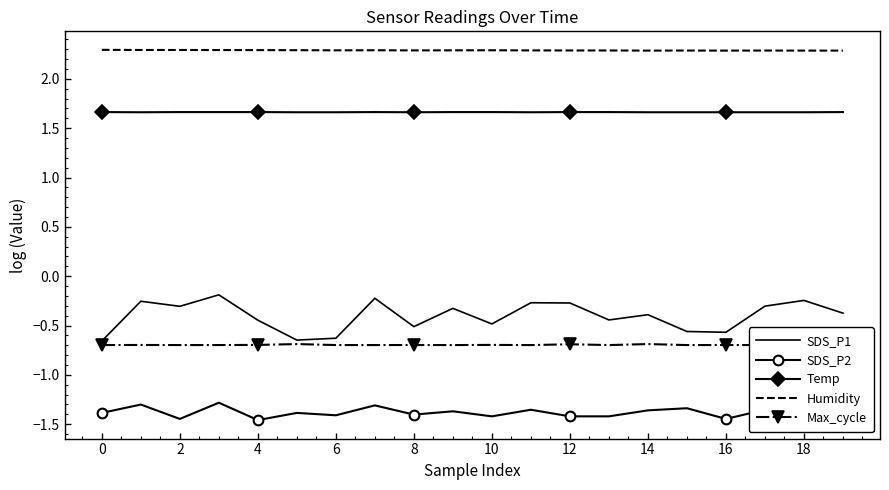

Is it true that Temp equals 0.5 at 12?

False